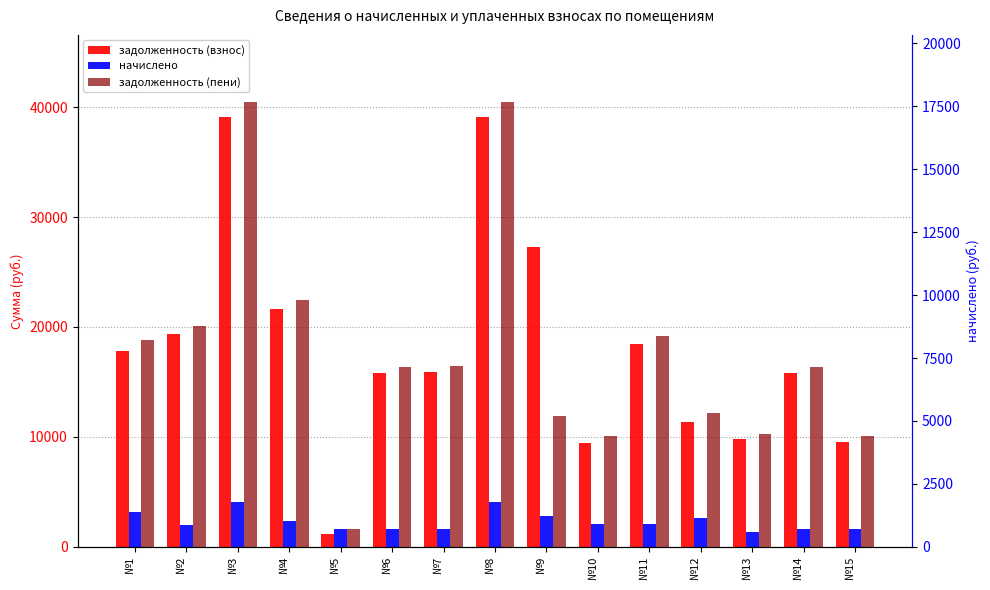

What are all the series names shown in the legend?

задолженность (взнос), начислено, задолженность (пени)